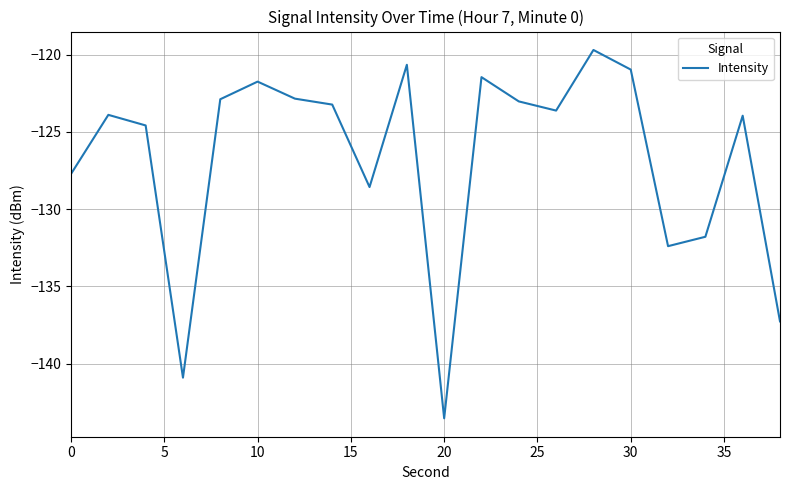

True or false: the data has more than 0 interior local peaks.

True